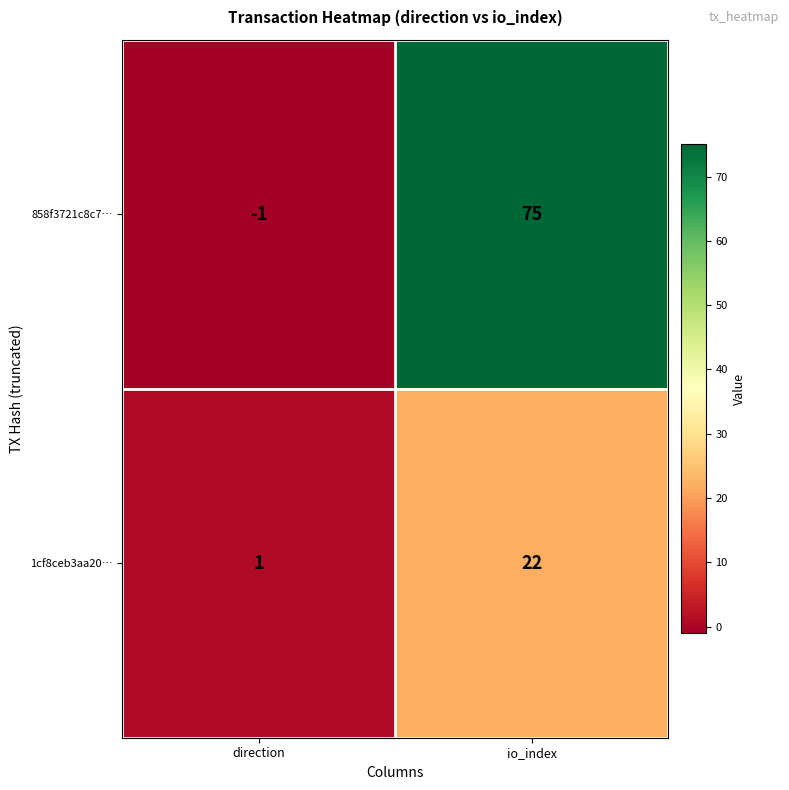

What is the approximate value of 1cf8ceb3aa20… at io_index?

22